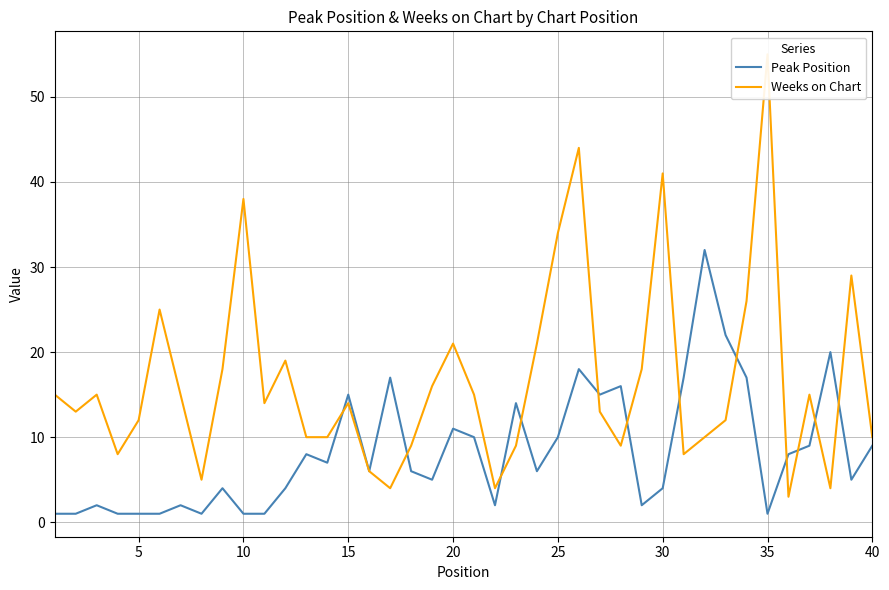

Which series ends up on top after the final intersection of Peak Position and Weeks on Chart?

Weeks on Chart